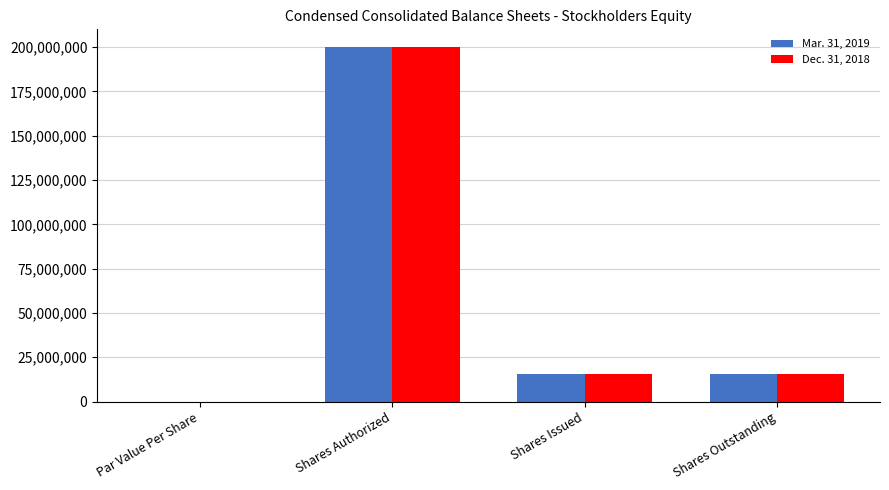

Which series changed the most between Shares Authorized and Shares Issued?

Dec. 31, 2018